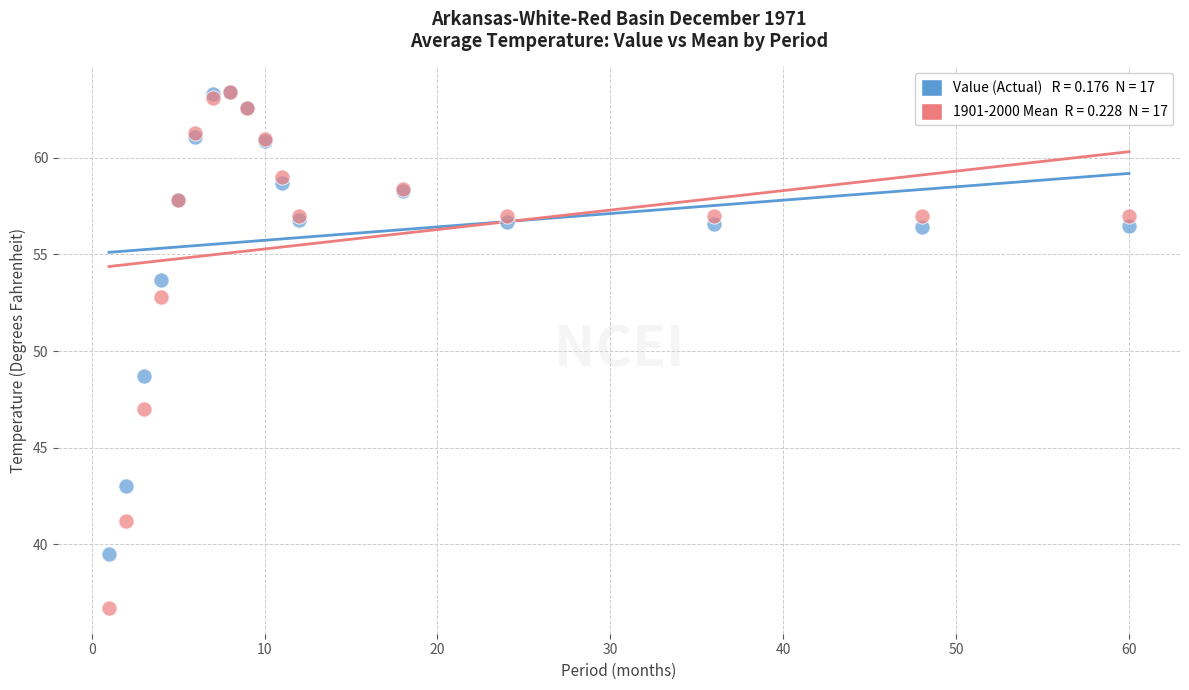

Across all series, what Y value is closest to 50?

48.7